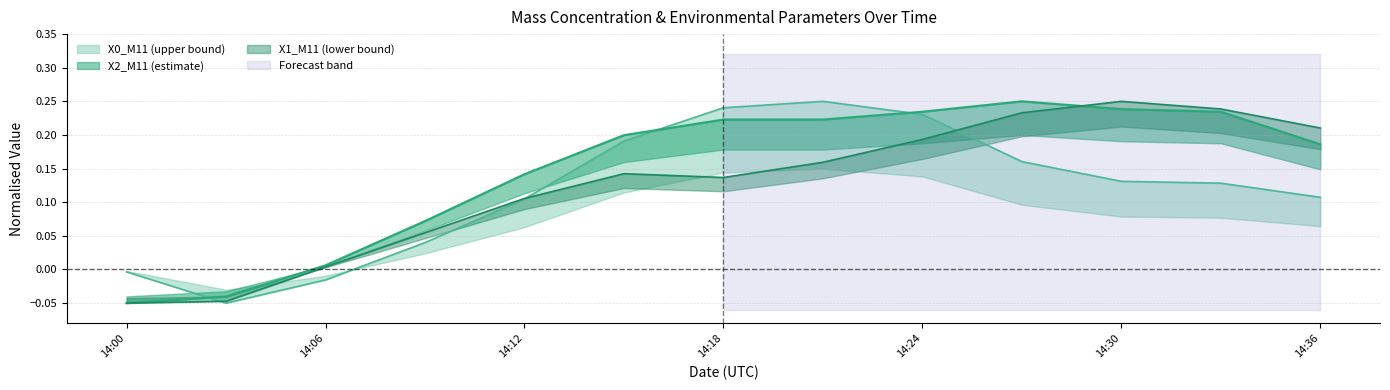

The X0_M11 series shows 0.1 at 2023-07-04 14:21:00. True or false?

False